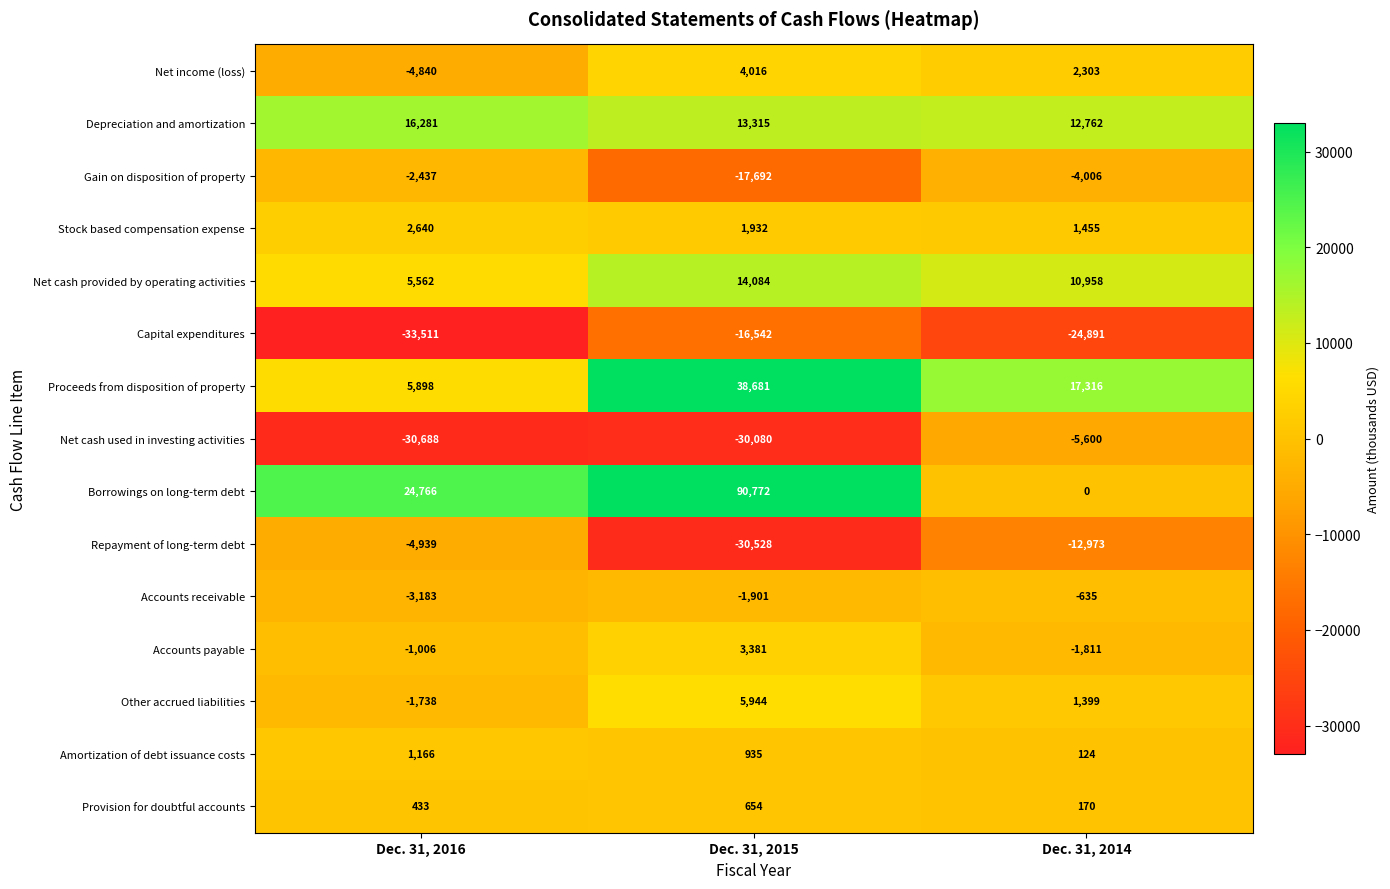

The value of Proceeds from disposition of property at Dec. 31, 2015 is 15176. True or false?

False